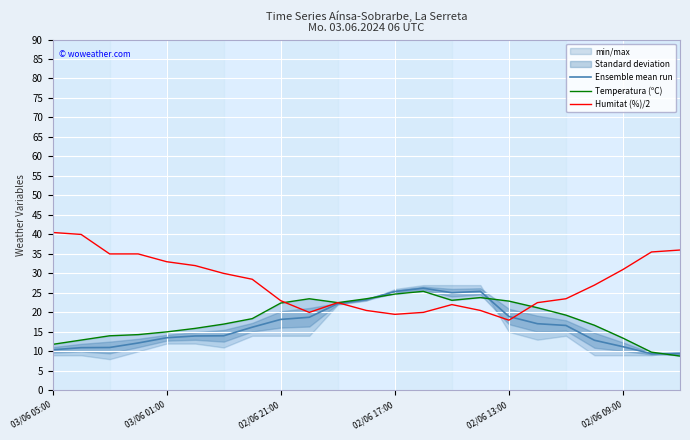

Is the value of Temperatura (ºC) at 03/06 05:00 greater than the value of Humitat (%)/2 at 11?

No